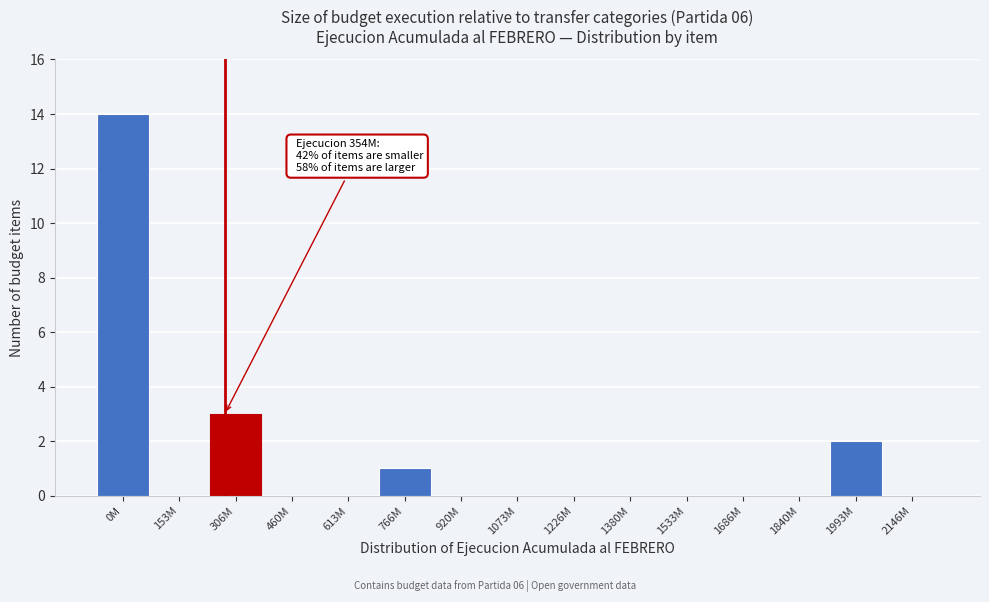

Reading left to right, list all the values displayed in this chart.

0M=14	153M=0	306M=3	460M=0	613M=0	766M=1	920M=0	1073M=0	1226M=0	1380M=0	1533M=0	1686M=0	1840M=0	1993M=2	2146M=0